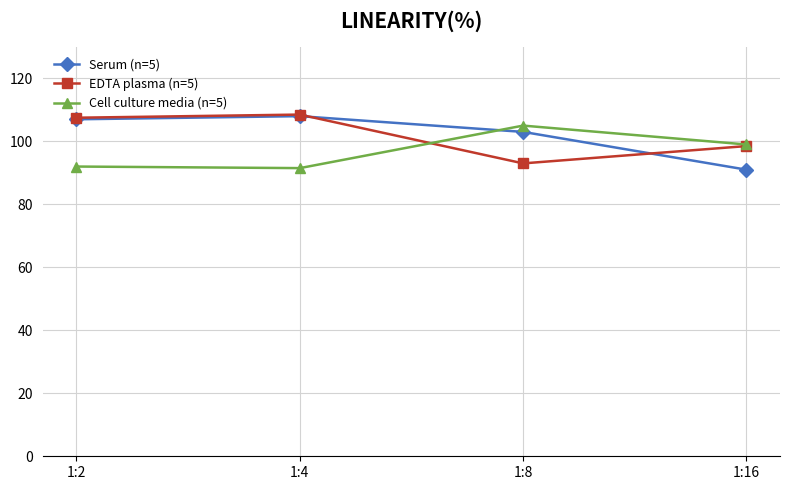

The value of Serum (n=5) at 1:4 is 108.0. True or false?

True